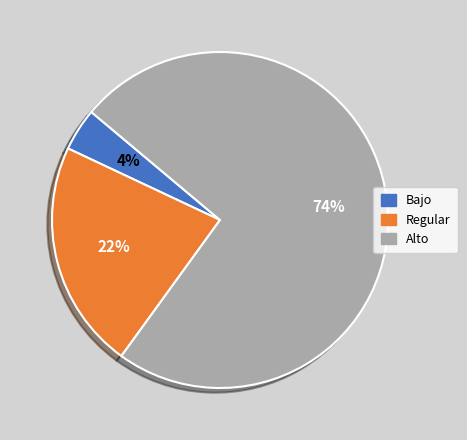

What percentage is the Regular slice, to the nearest percent?

22%